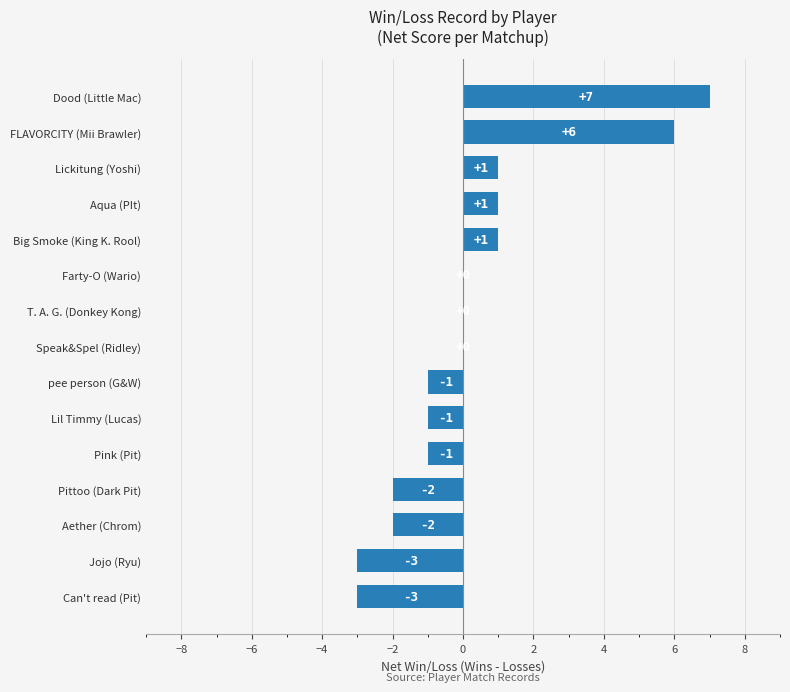

Are the bars horizontal?

Yes